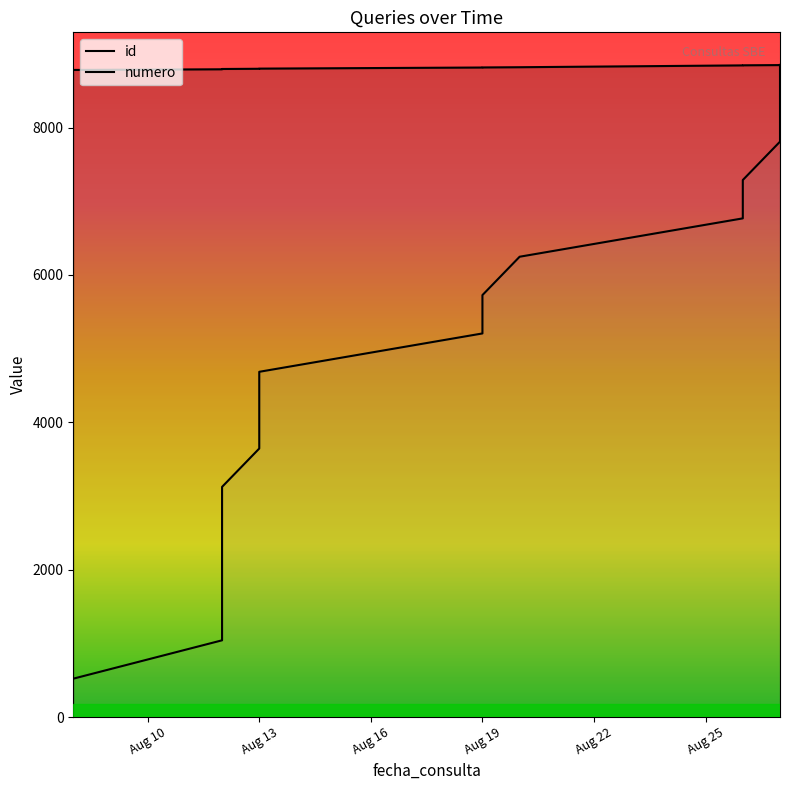

What is the sum of all id values?

149830.0